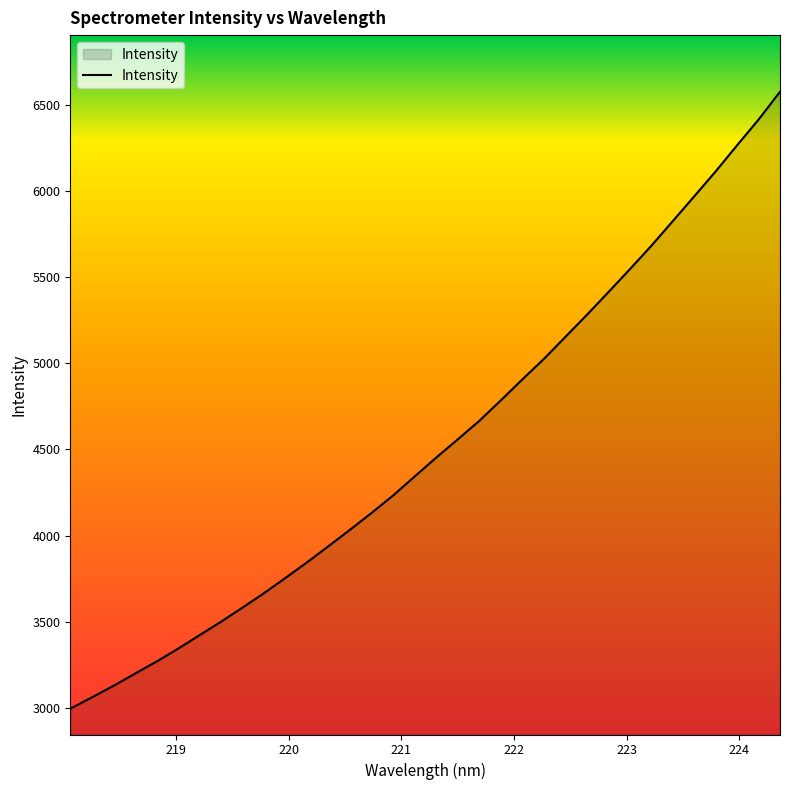

What is the minimum value shown in the chart?

2995.1